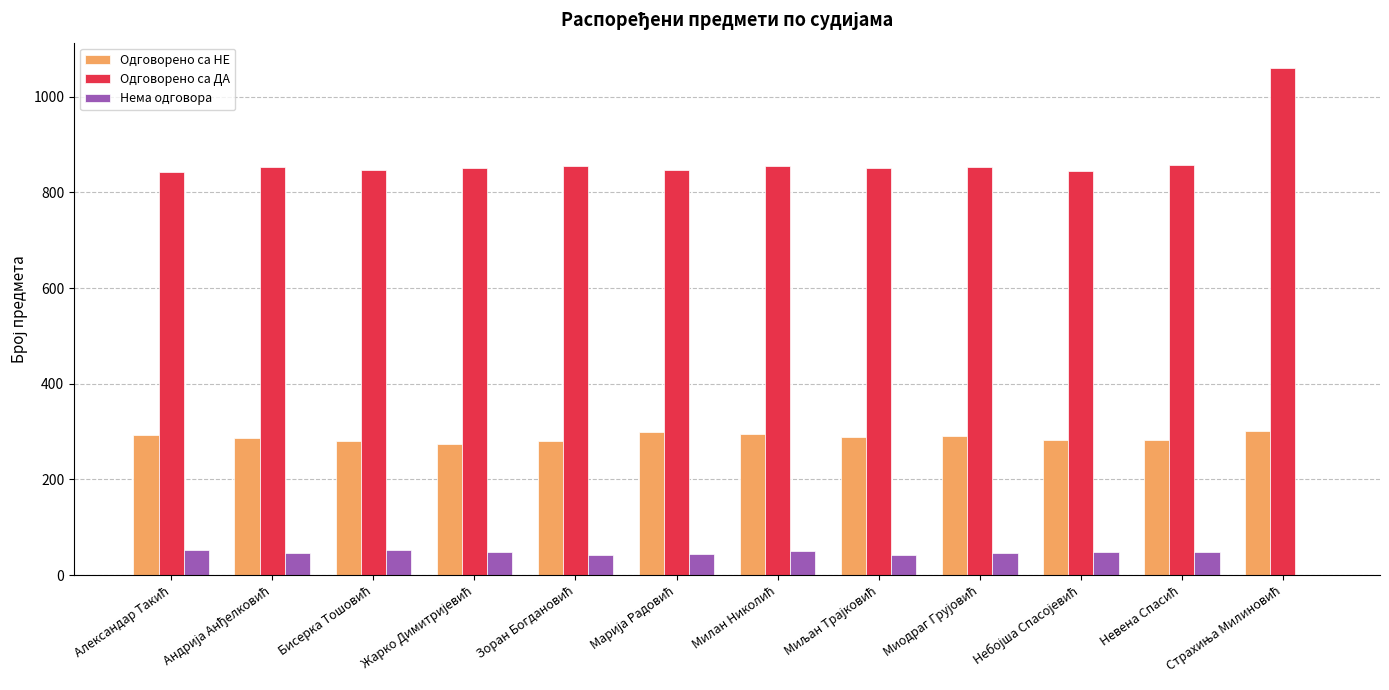

Which series has the largest total across all categories?

Одговорено са ДА